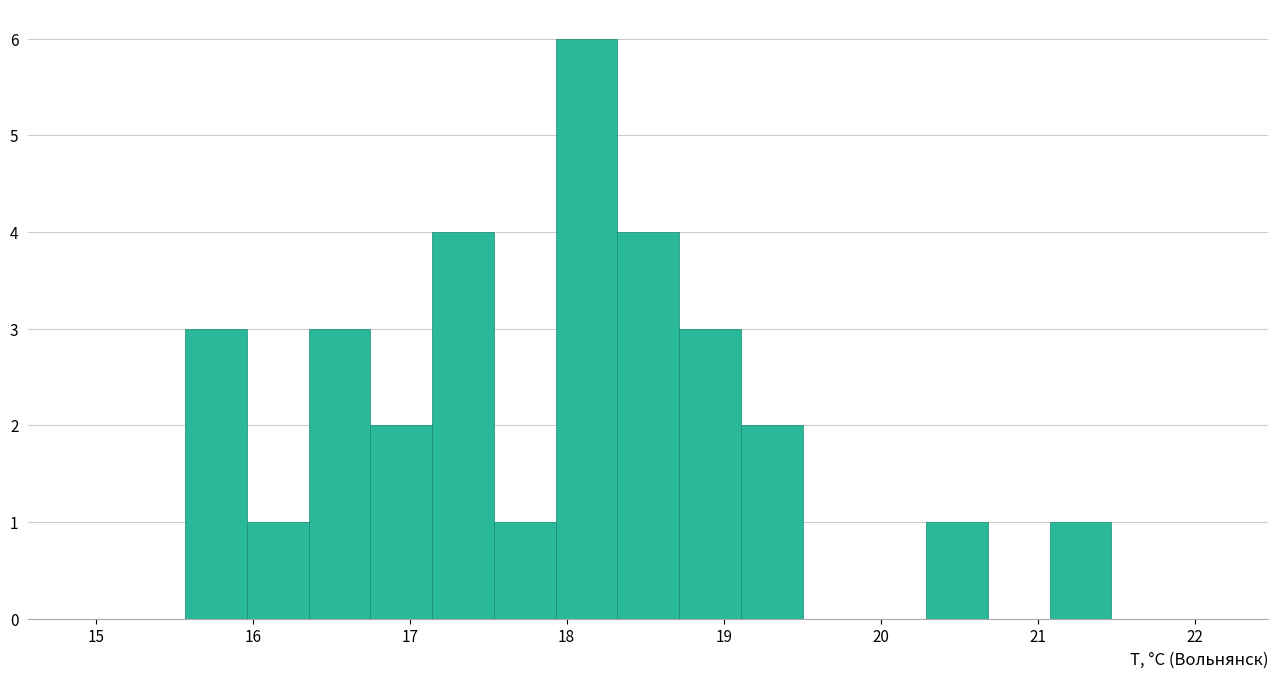

Read against the x-axis, roughly where is the centre of the tallest bar?

18.1